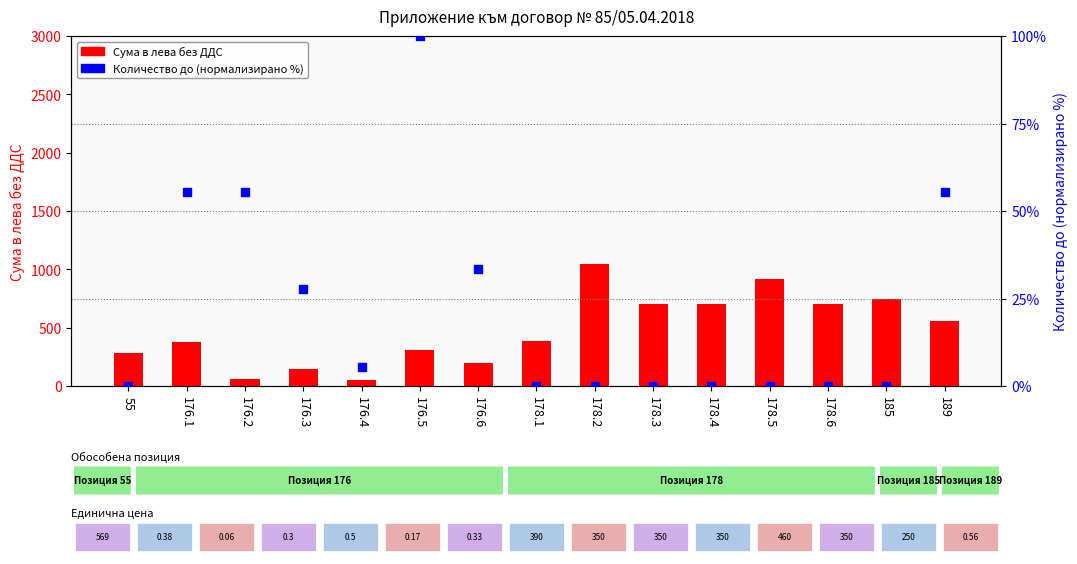

What is the total value across all series at 185?

750.1